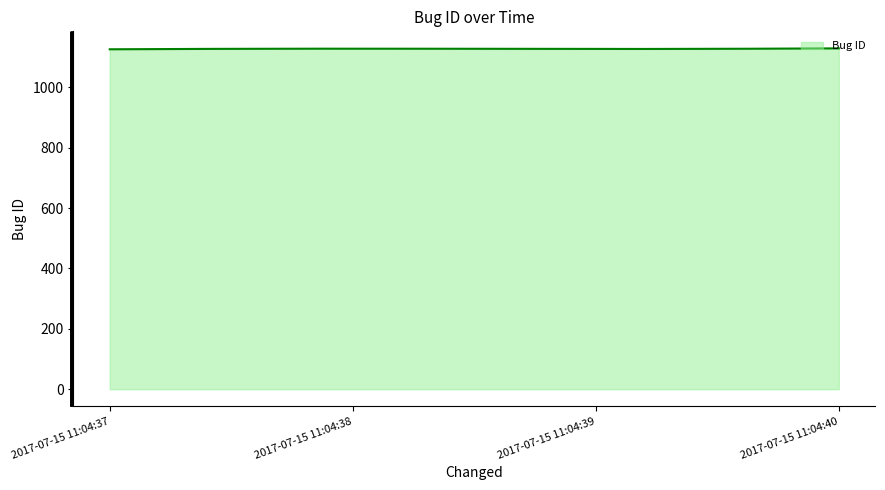

Does the chart have visible grid lines?

No